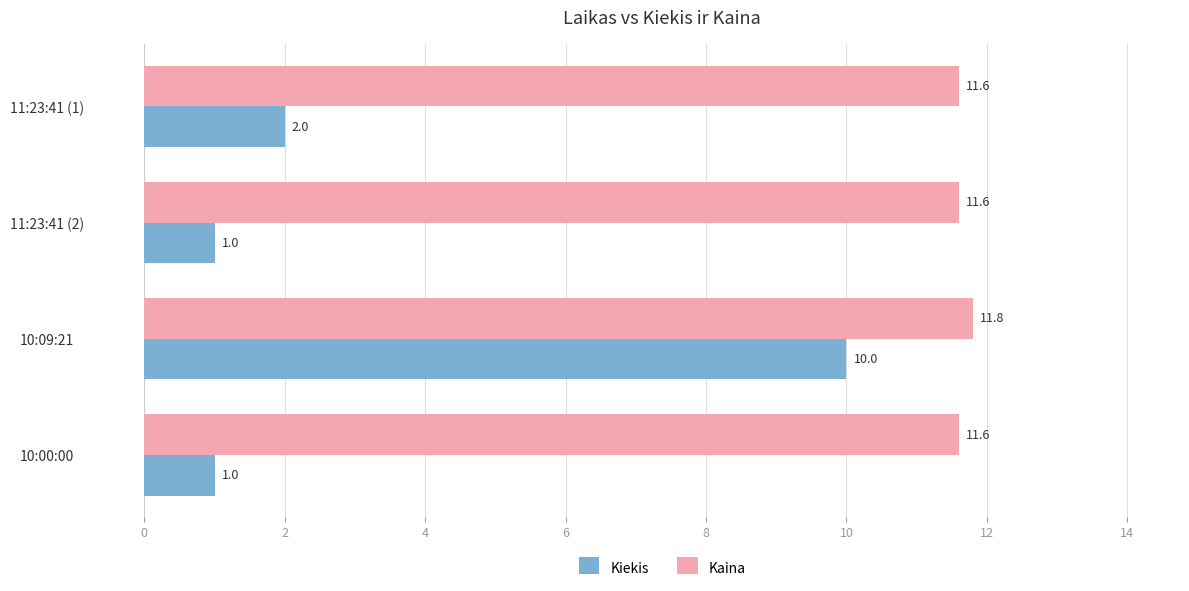

True or false: Kaina has a value of 4.9 at 10:09:21.

False